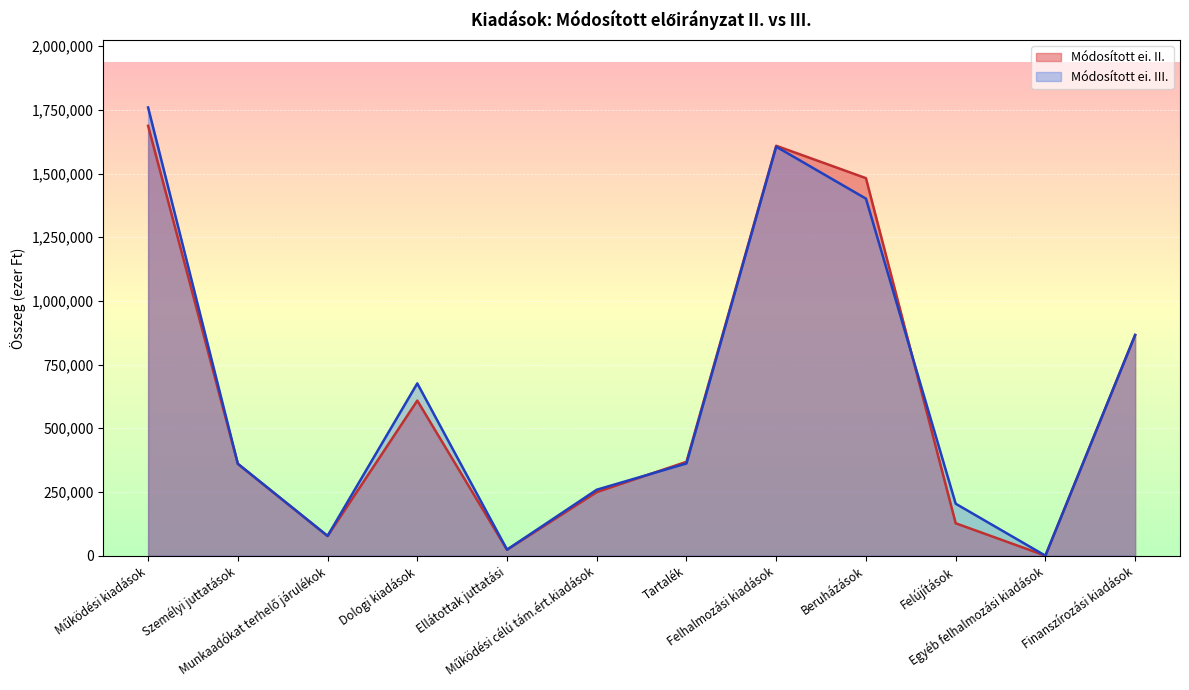

How many values in Módosított ei. II. are above zero?

11